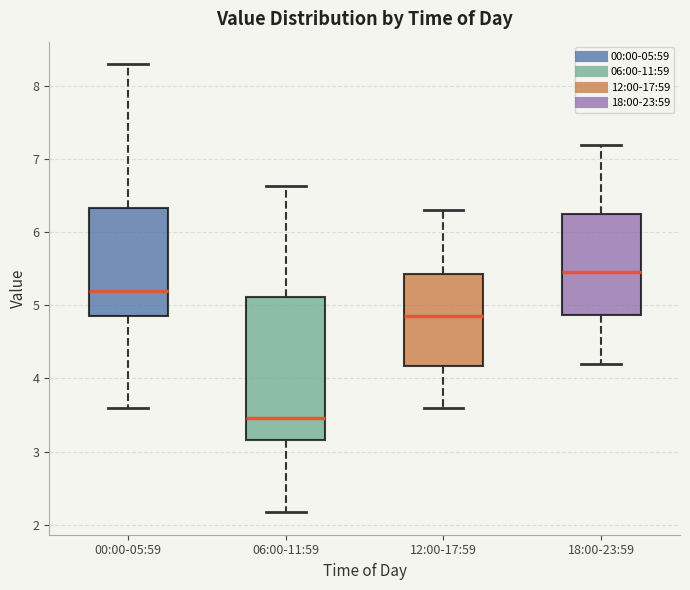

Which box has the highest median line?

18:00-23:59